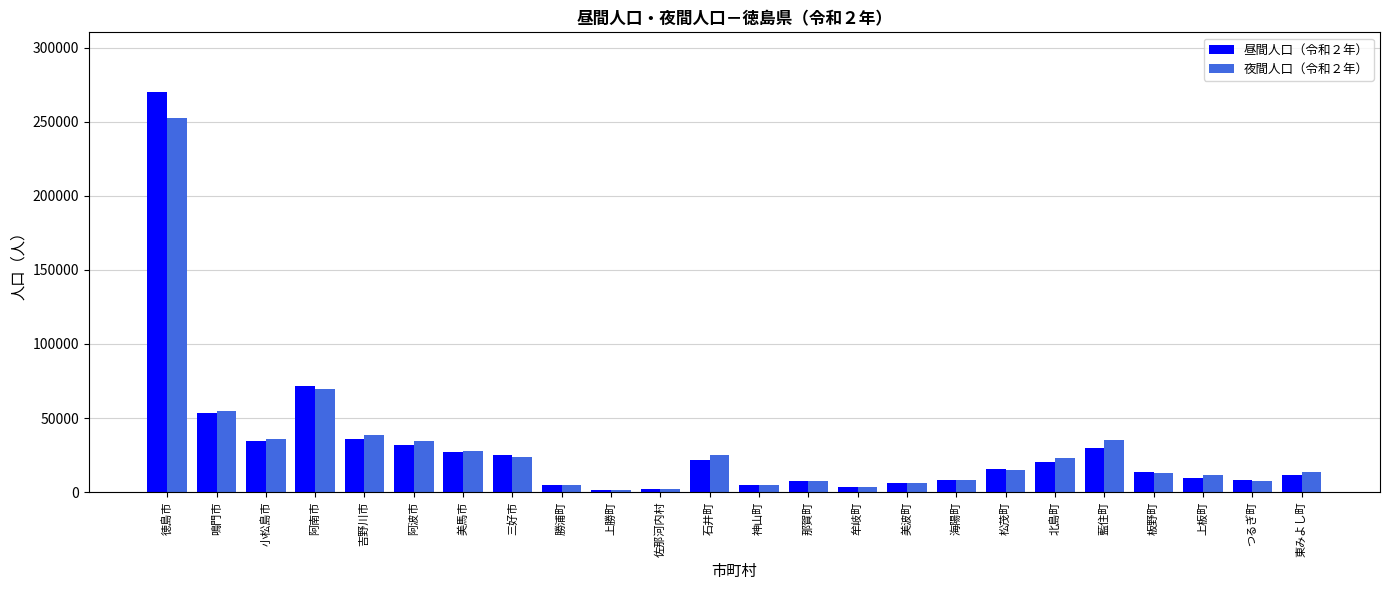

Which label corresponds to the largest value in the chart?

徳島市